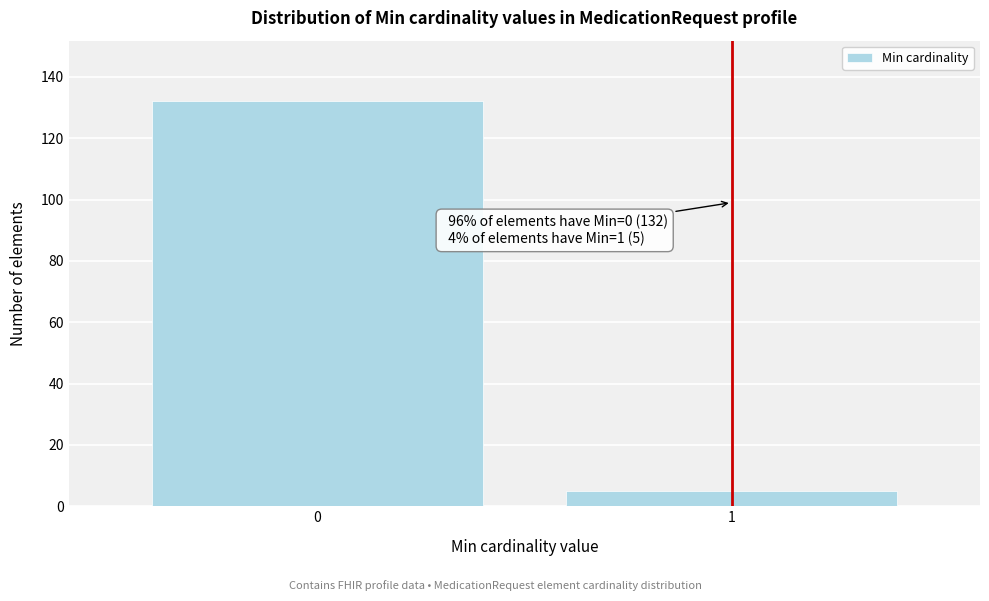

Reading right to left, what are all the values shown in this chart?

5	132